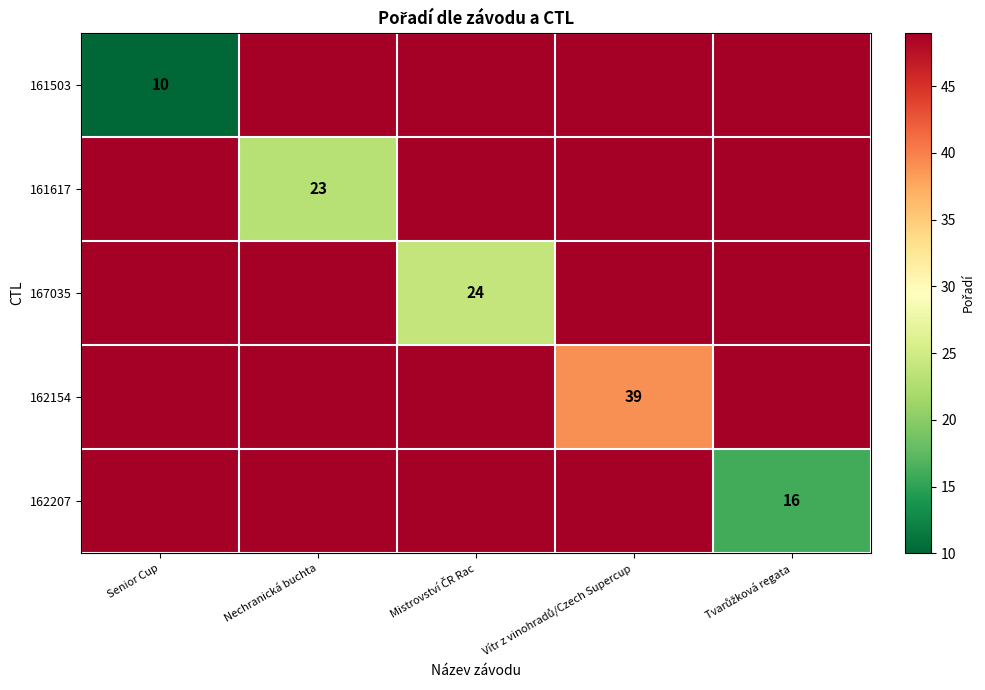

Count the number of categories in the chart.

5